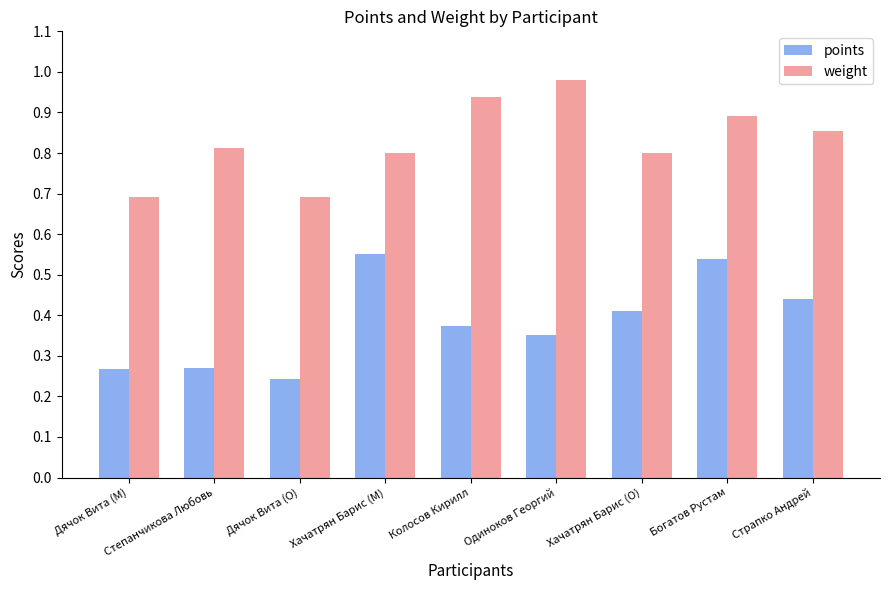

At Дячок Вита (O), list the series in order from largest to smallest.

weight, points